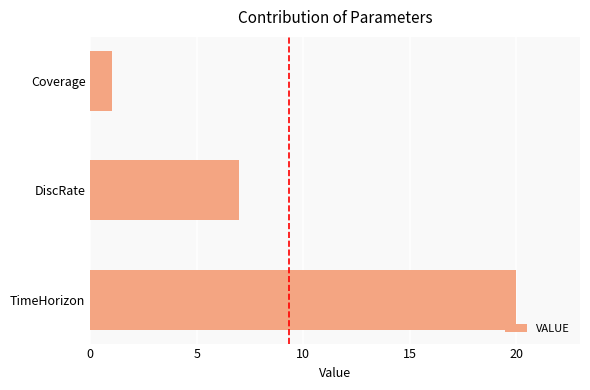

What is the maximum value shown in the chart?

20